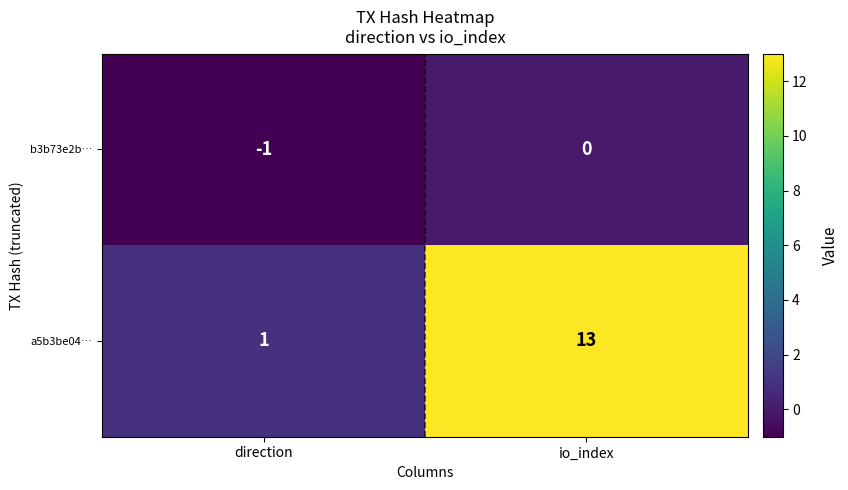

Reading left to right, what are all the values shown in this chart?

b3b73e2b…: -1	0
a5b3be04…: 1	13